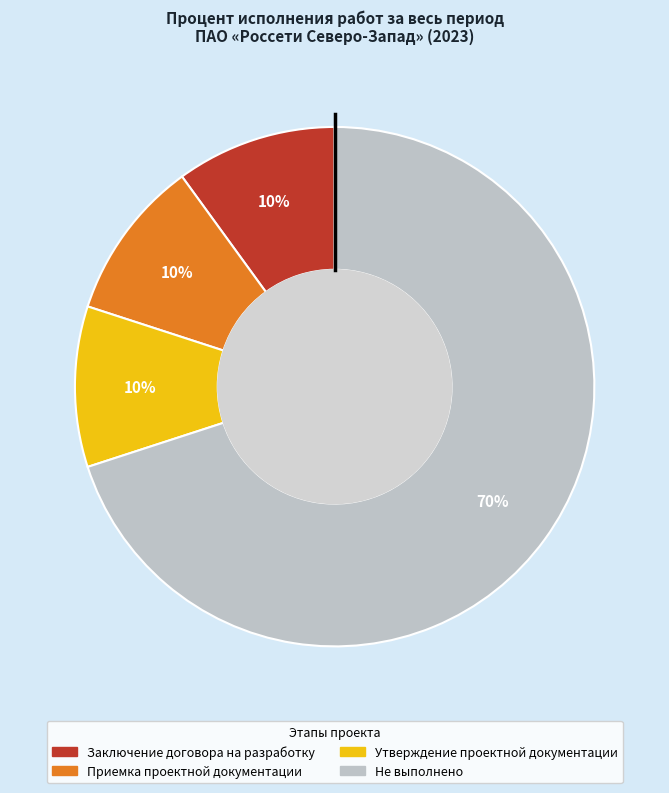

To the nearest percent, what is the difference between the largest and smallest slice percentages?

60%